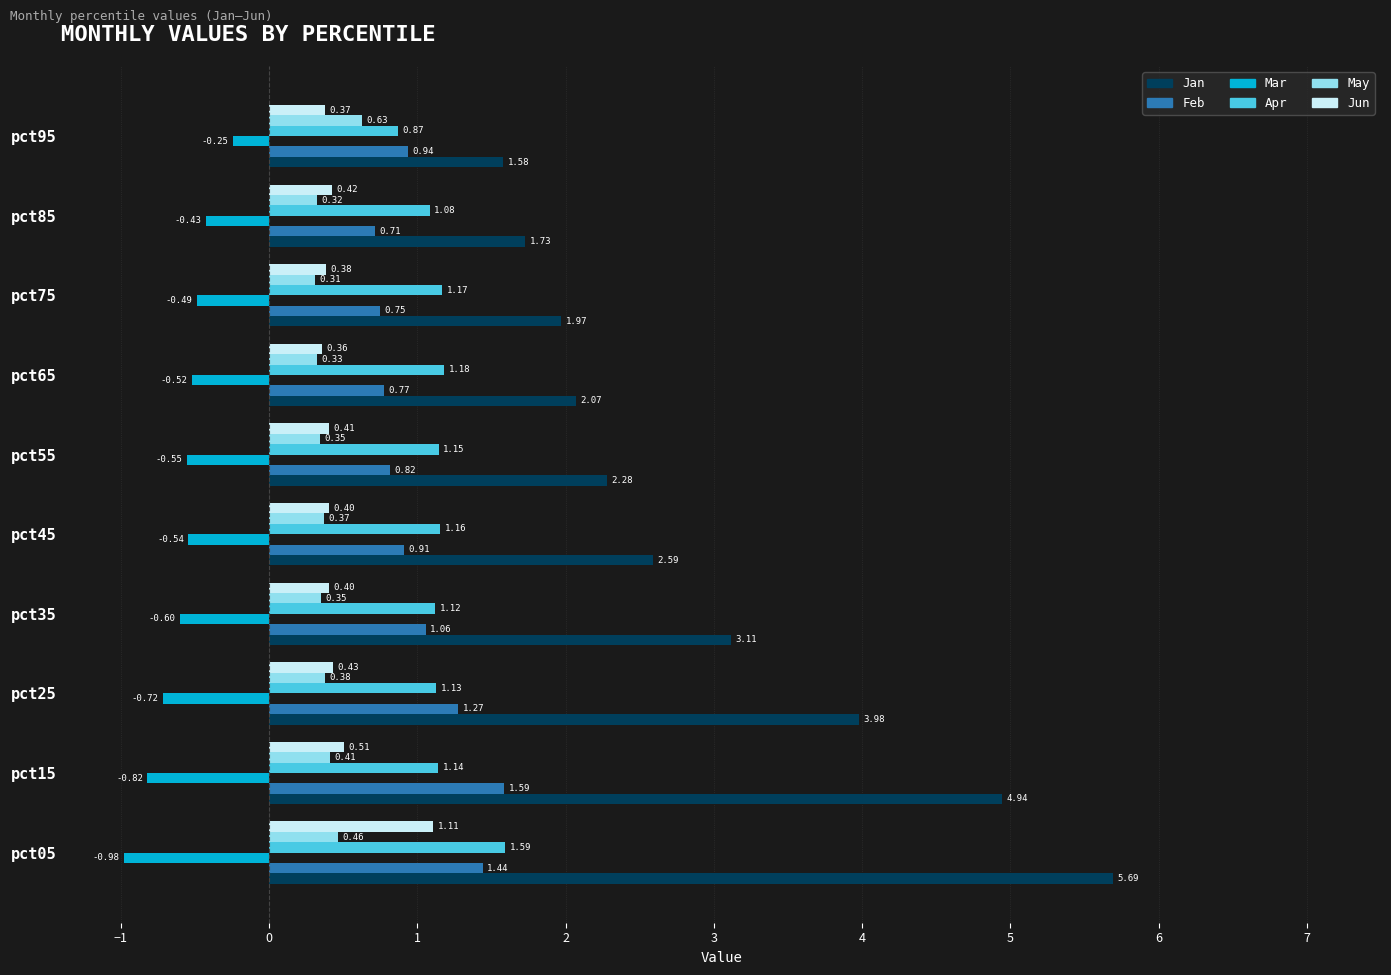

What is the sum of all Jan values?

29.9